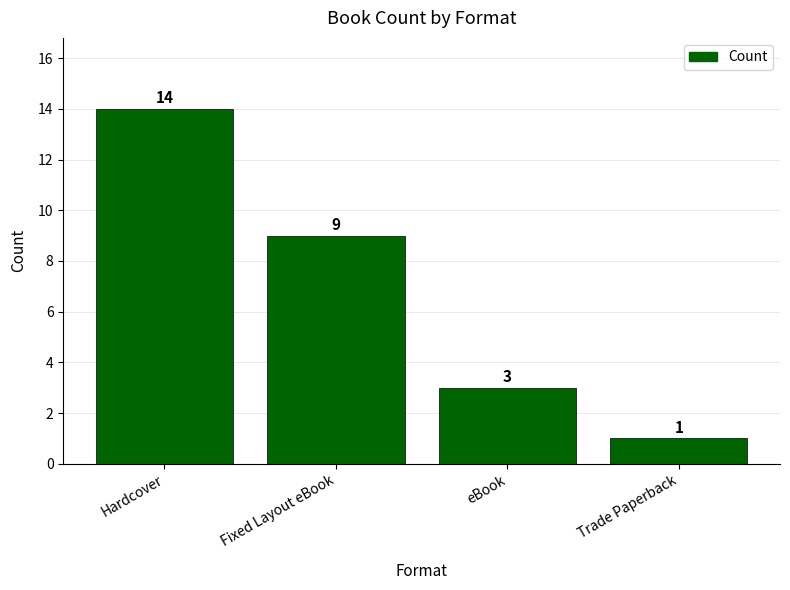

Is it true that the value at Hardcover is 14?

True